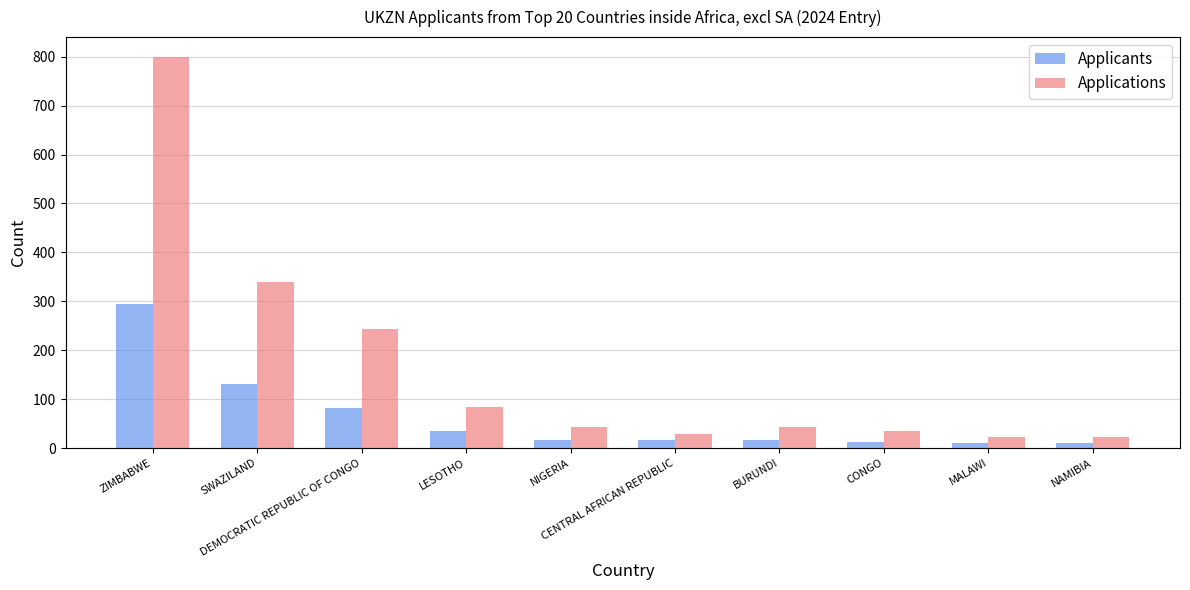

At which label is Applicants closest to 152?

SWAZILAND